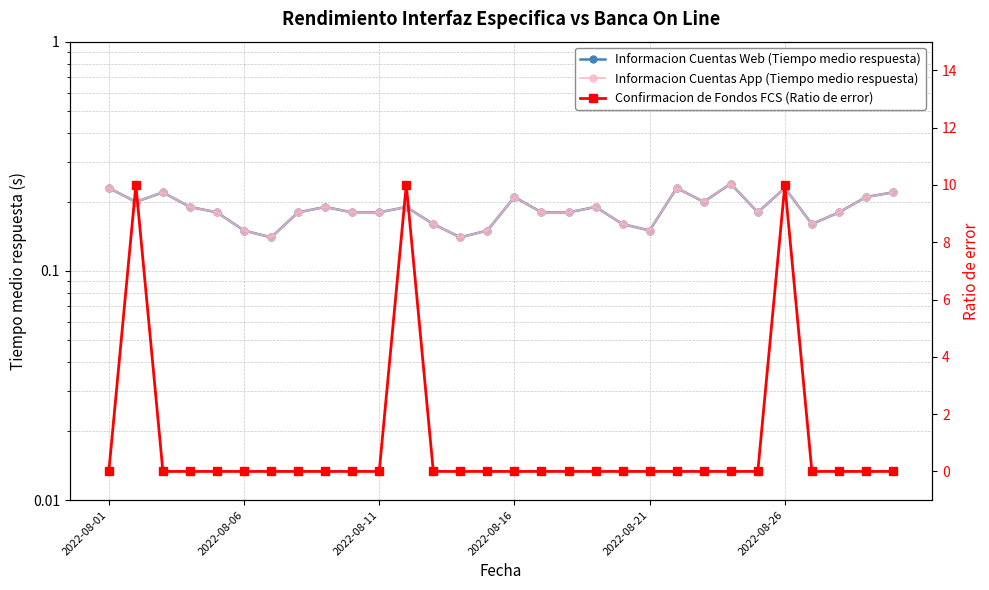

How many lines are shown in the chart?

3